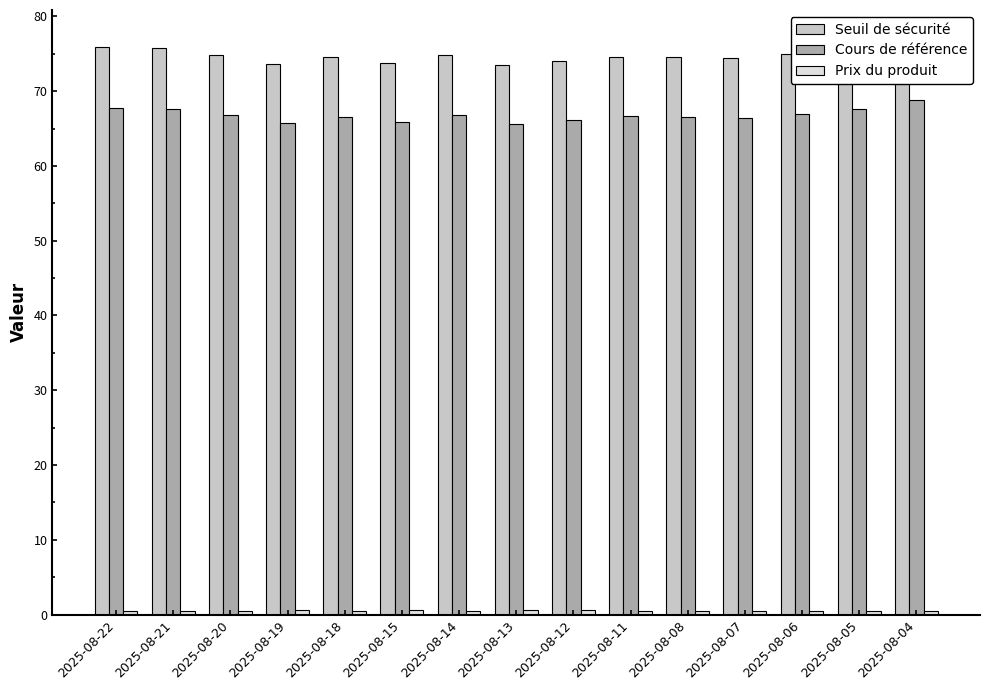

What is the greatest value displayed?

77.0